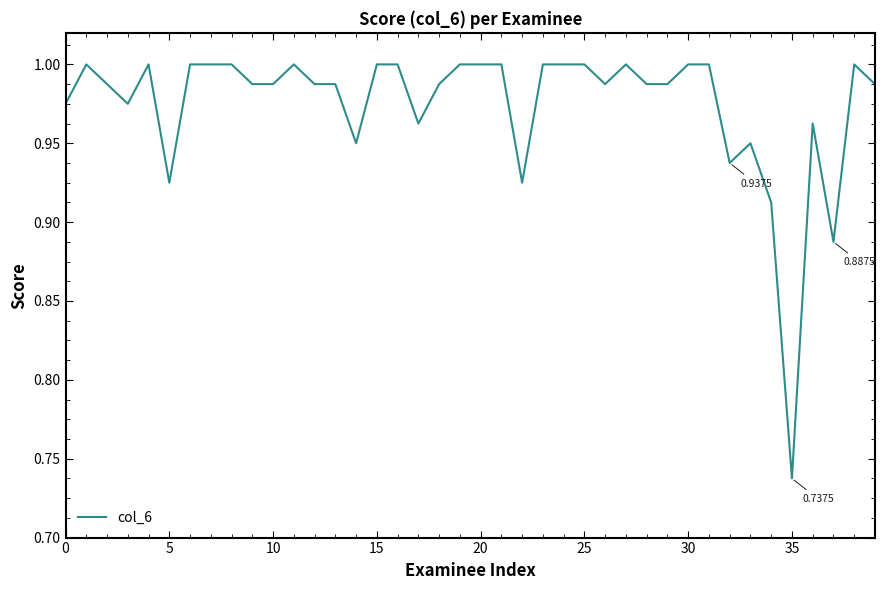

What is the difference between the maximum and minimum values?

0.3